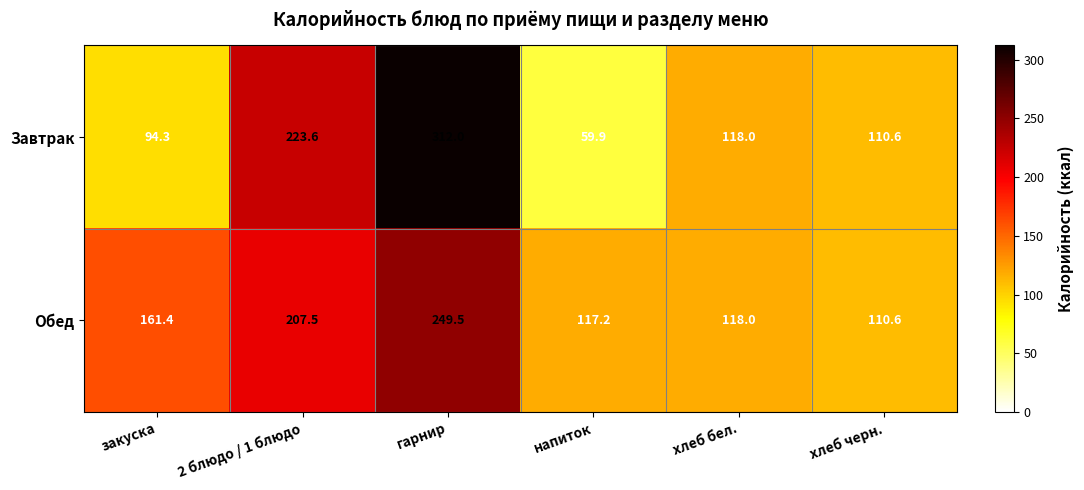

Reading right to left, extract all data points from this chart.

Завтрак: хлеб черн.=110.6	хлеб бел.=118.0	напиток=59.9	гарнир=312.0	2 блюдо / 1 блюдо=223.6	закуска=94.3
Обед: хлеб черн.=110.6	хлеб бел.=118.0	напиток=117.2	гарнир=249.5	2 блюдо / 1 блюдо=207.5	закуска=161.4